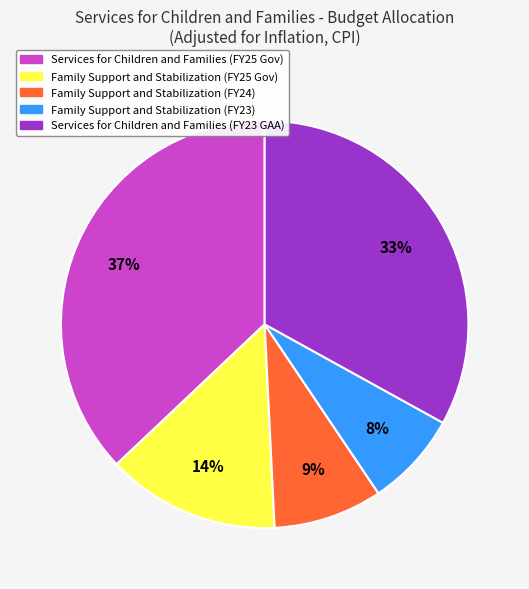

How many segments does this pie chart have?

5